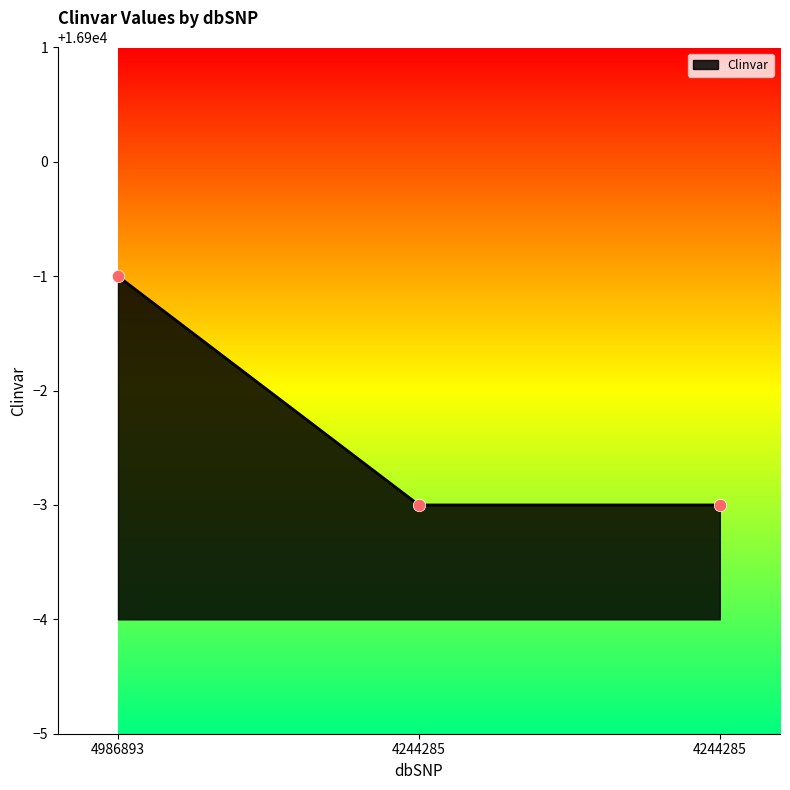

How many lines are shown in the chart?

1